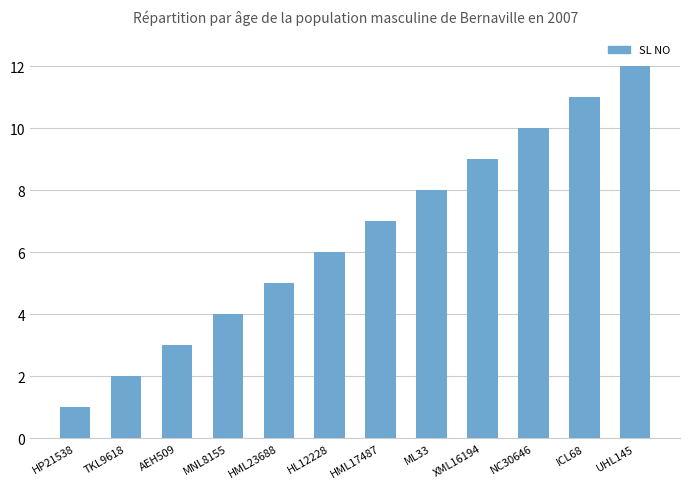

What is the approximate value at NC30646?

10